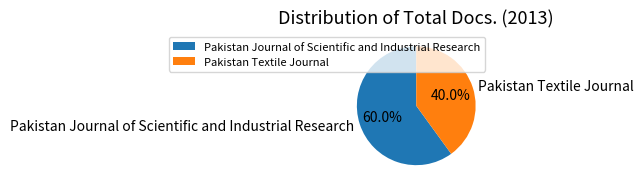

How many segments does this pie chart have?

2